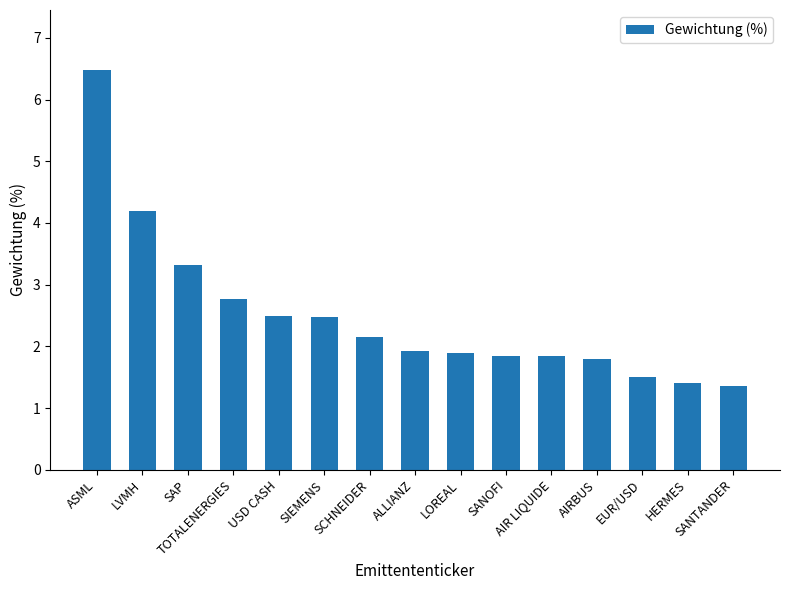

What is the sum of all values?

37.5